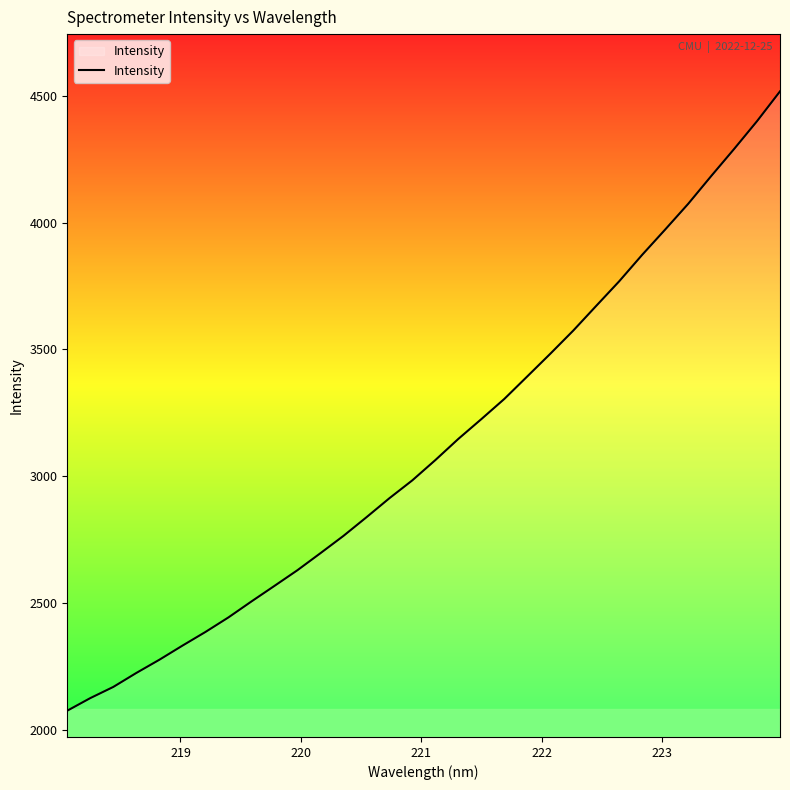

What is the smallest value displayed?

2074.6